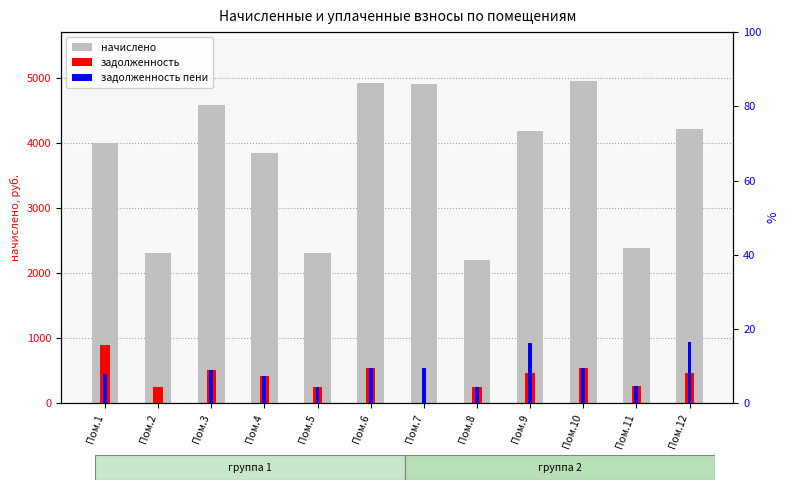

True or false: задолженность has a value of 185.0 at Пом.11.

False